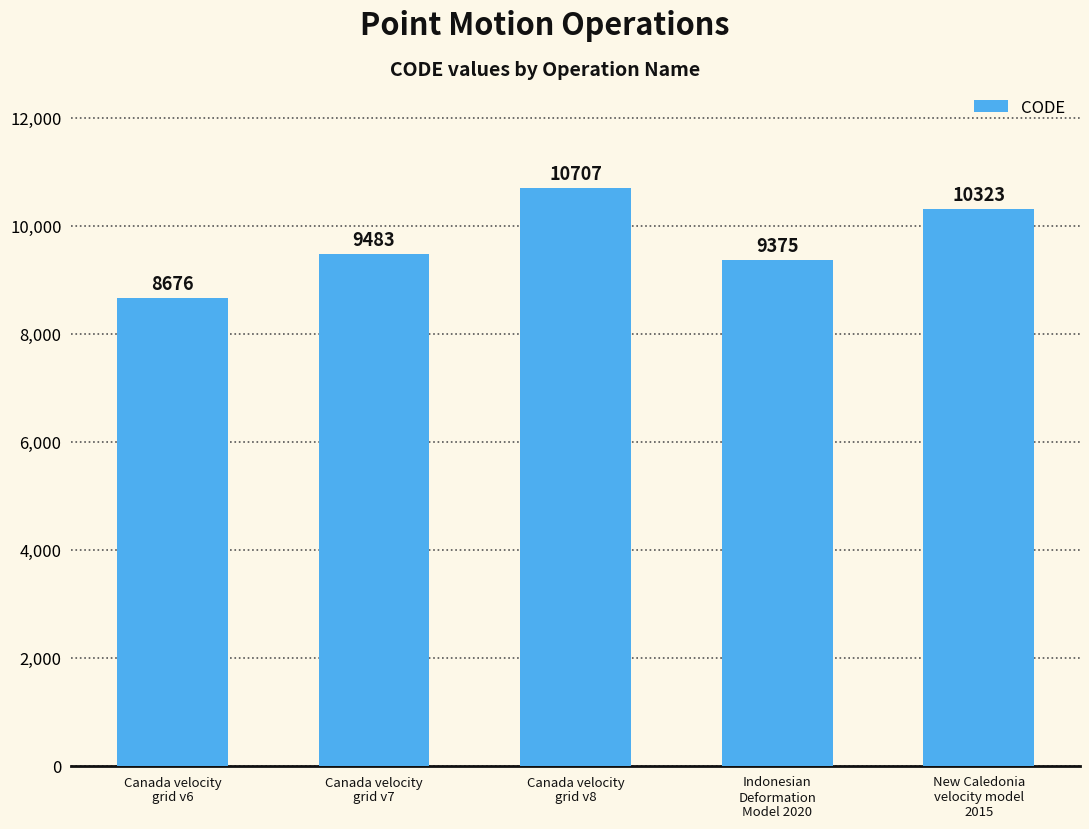

What is the label of the 1st bar from the left?

Canada velocity
grid v6